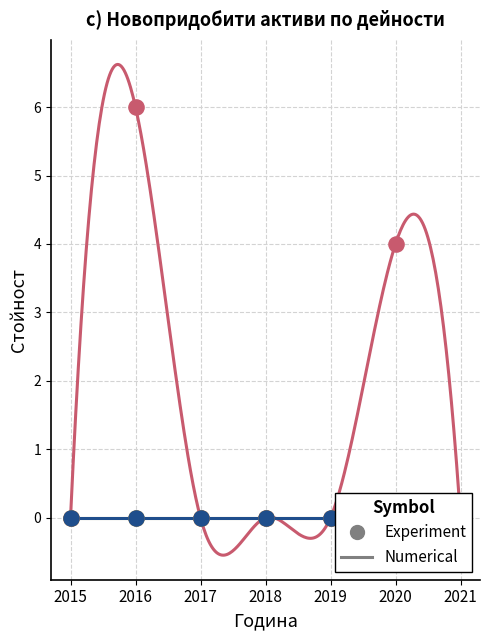

At which category is the sum across all series the highest?

2016